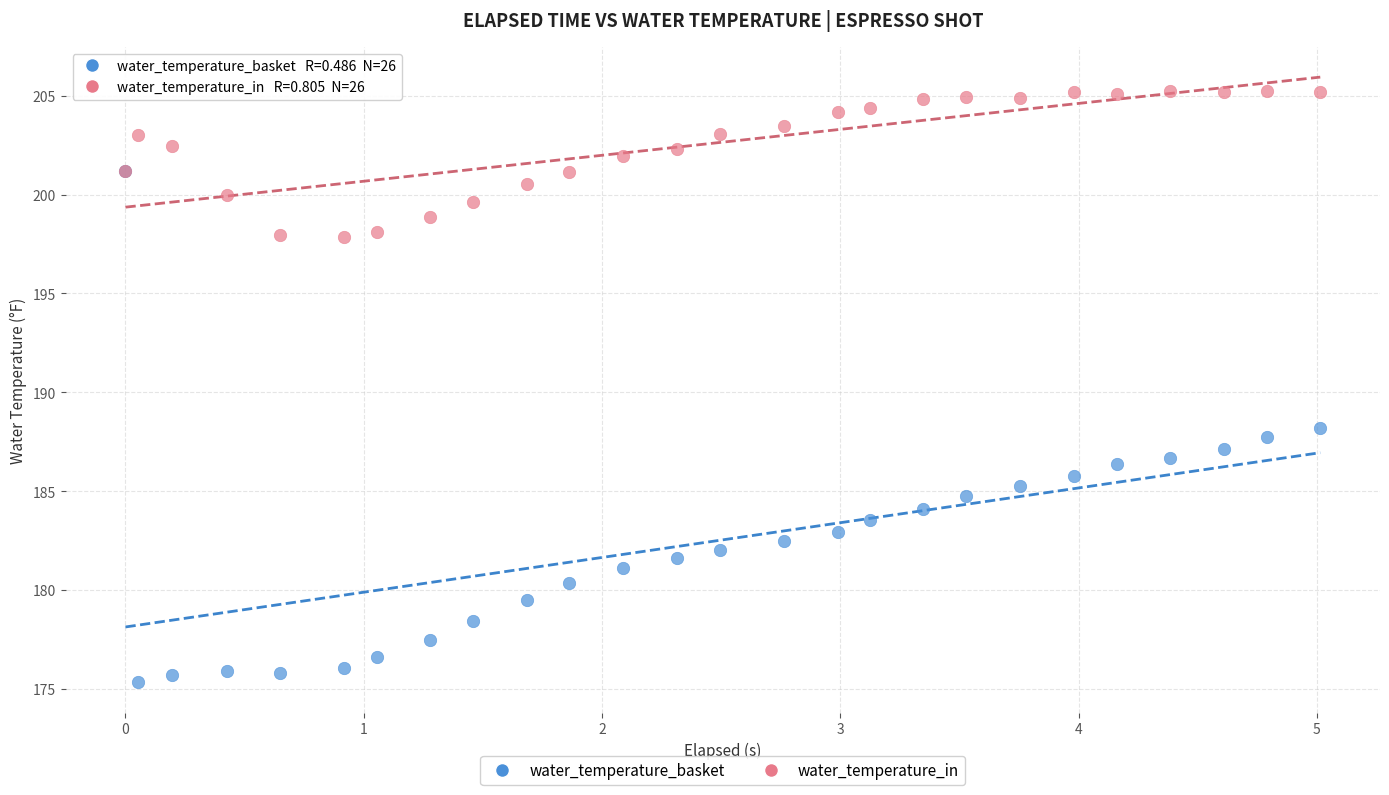

Across all series, what Y value is closest to 190?

188.2